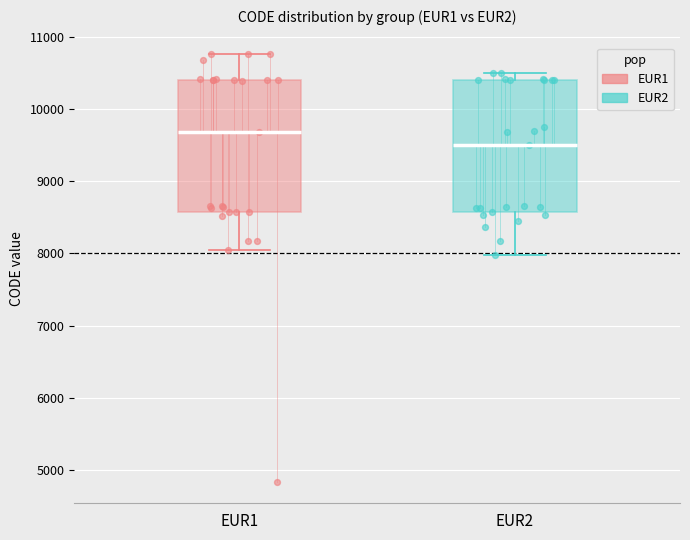

Which box's median line is the highest?

EUR1